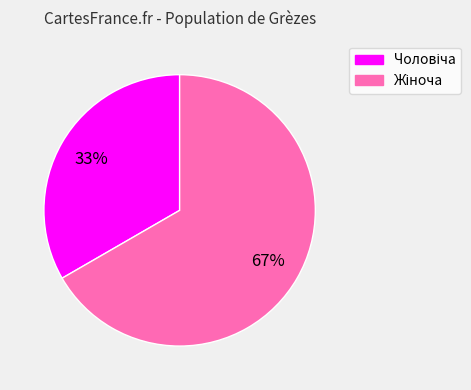

To the nearest percent, what is the average slice percentage?

50%